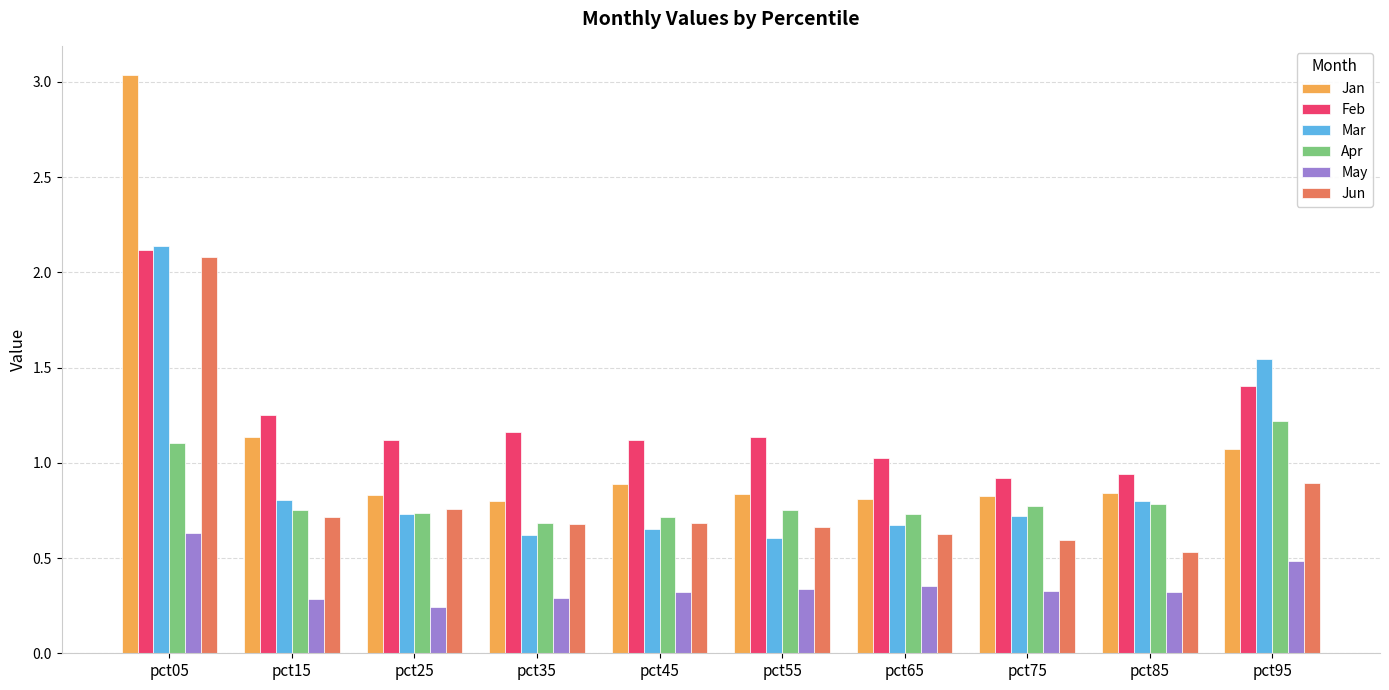

What is the minimum value for Mar?

0.6